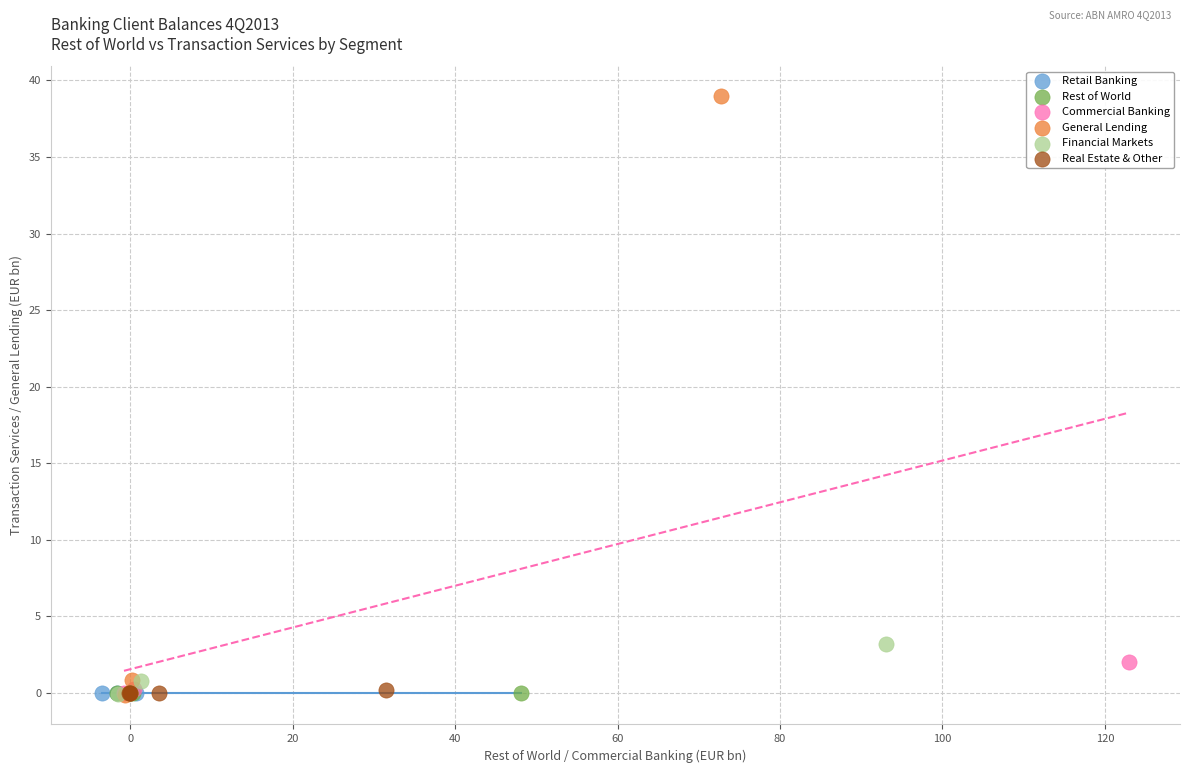

Which series reaches the maximum Y coordinate?

General Lending